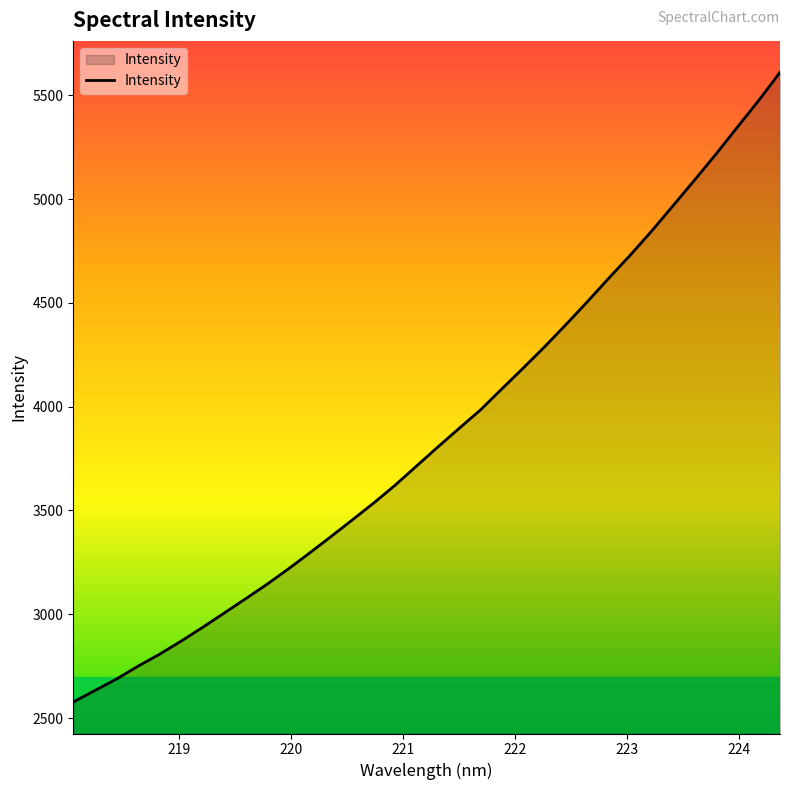

How many lines are shown in the chart?

1